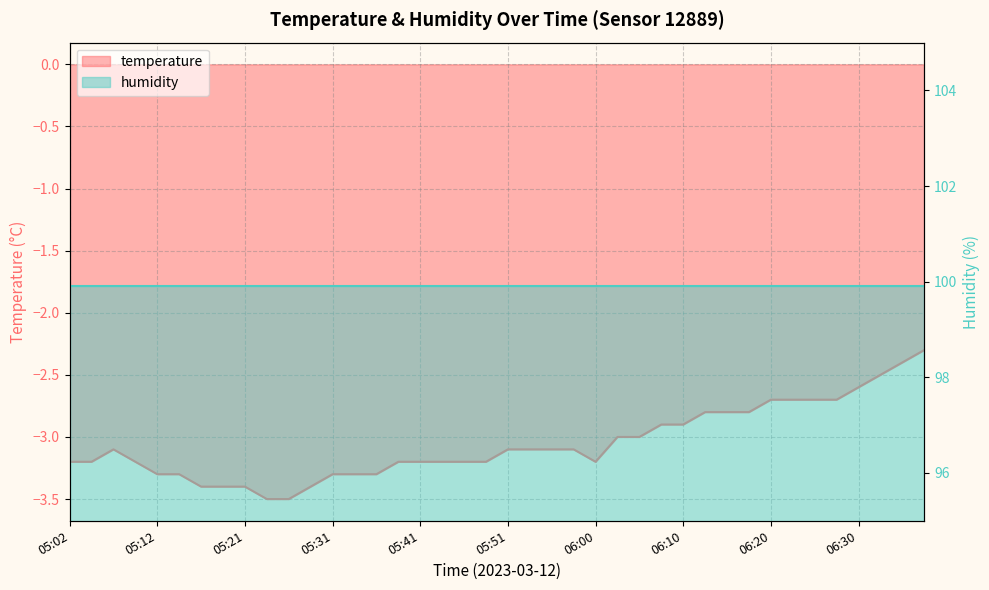

What is the difference between the maximum and second lowest values?

1.2